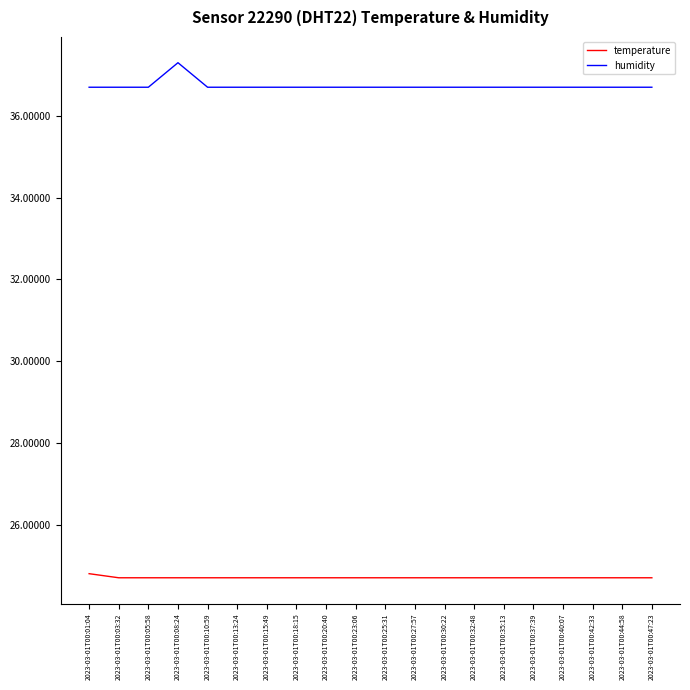

What is the spread (max minus min) of values at 2023-03-01T00:37:39?

12.0